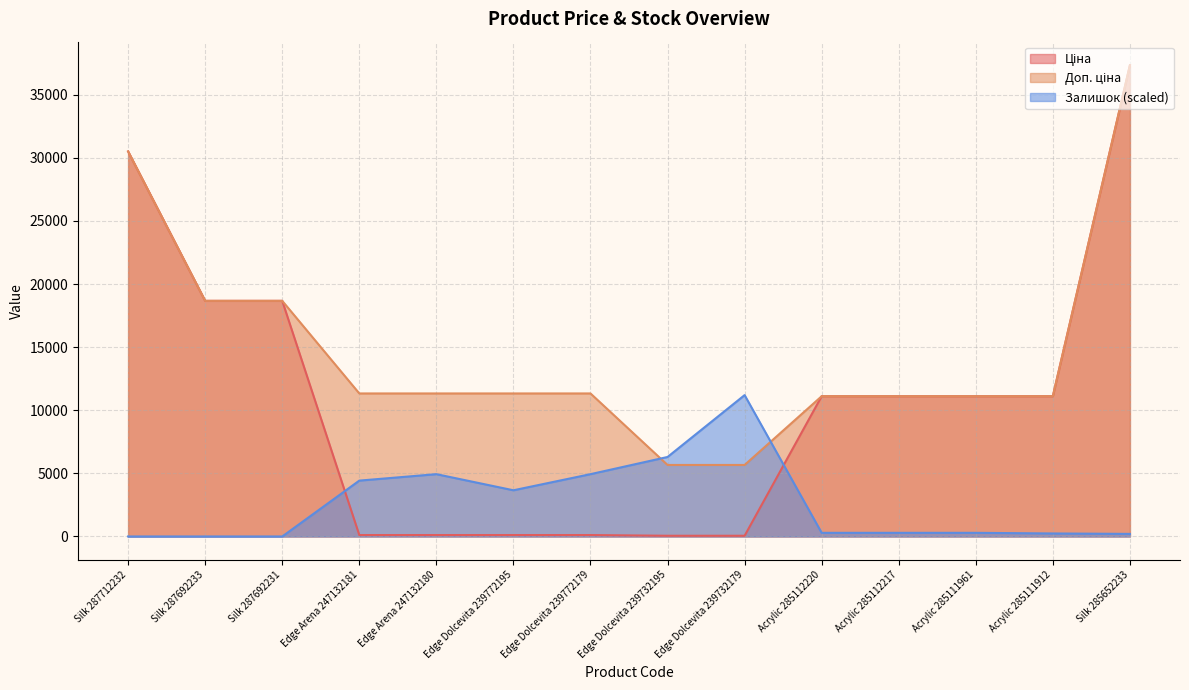

What is the difference between the second highest and minimum values in the Залишок series?

6299.5